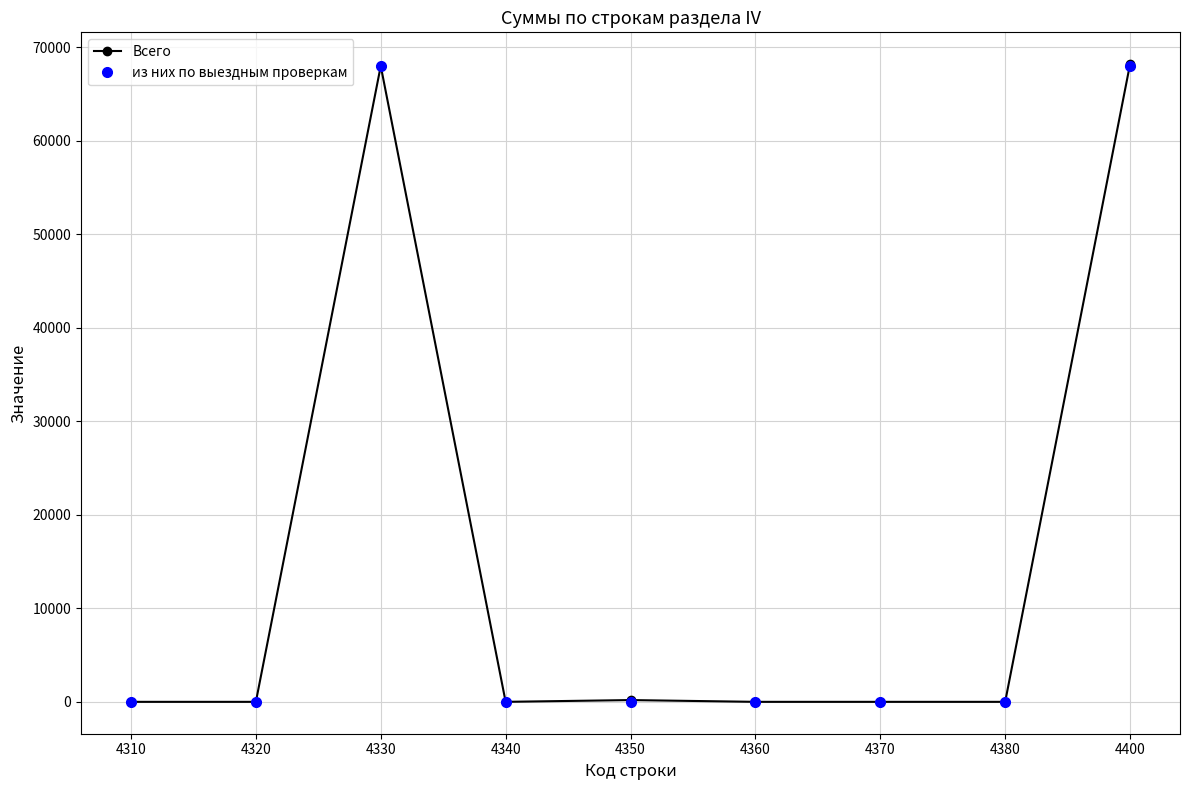

True or false: Всего has a value of 0 at 4370.

True